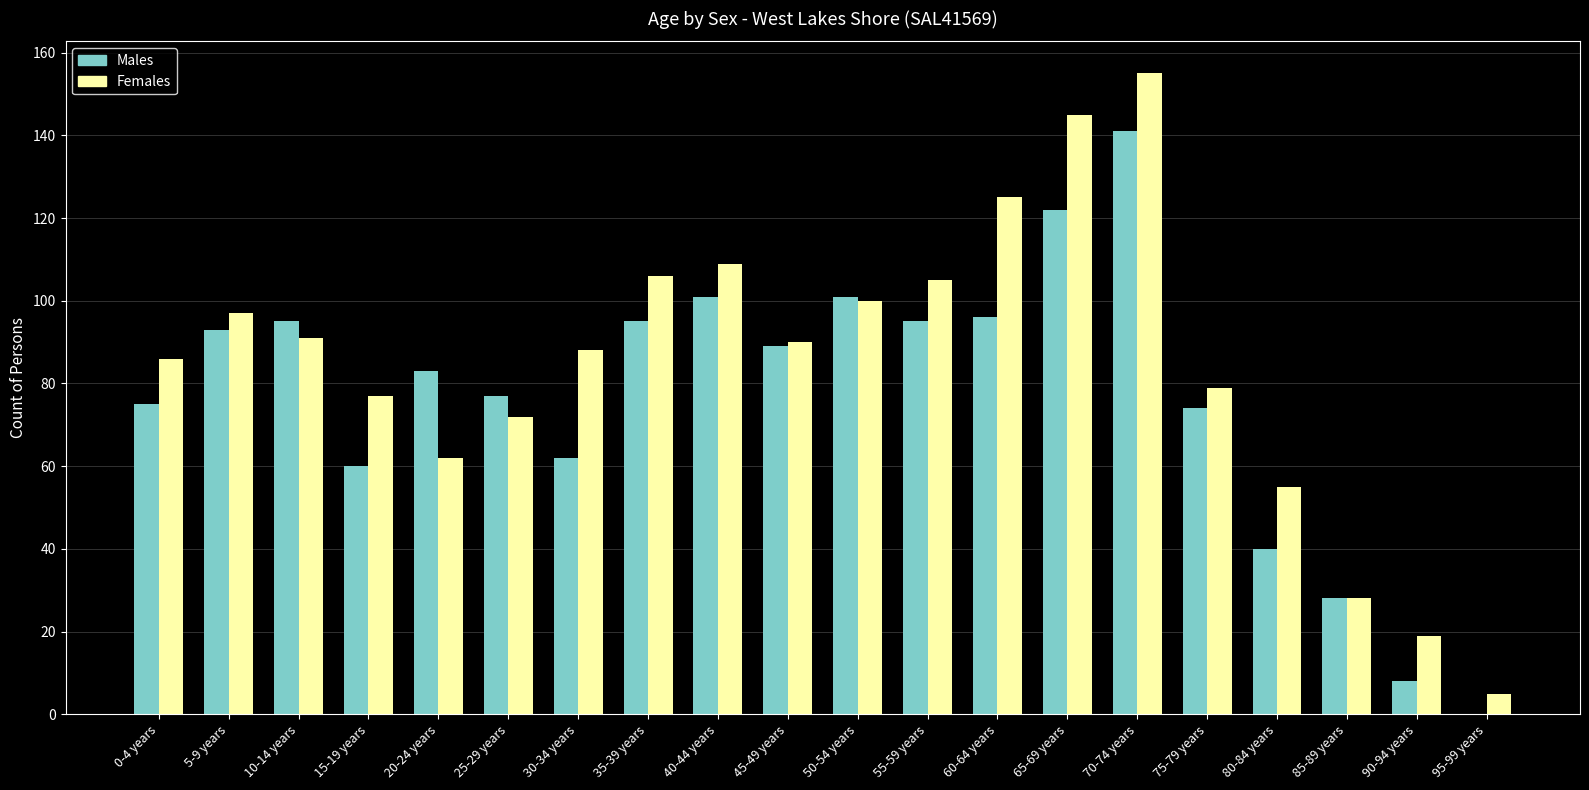

At which label does Females first exceed 90?

5-9 years